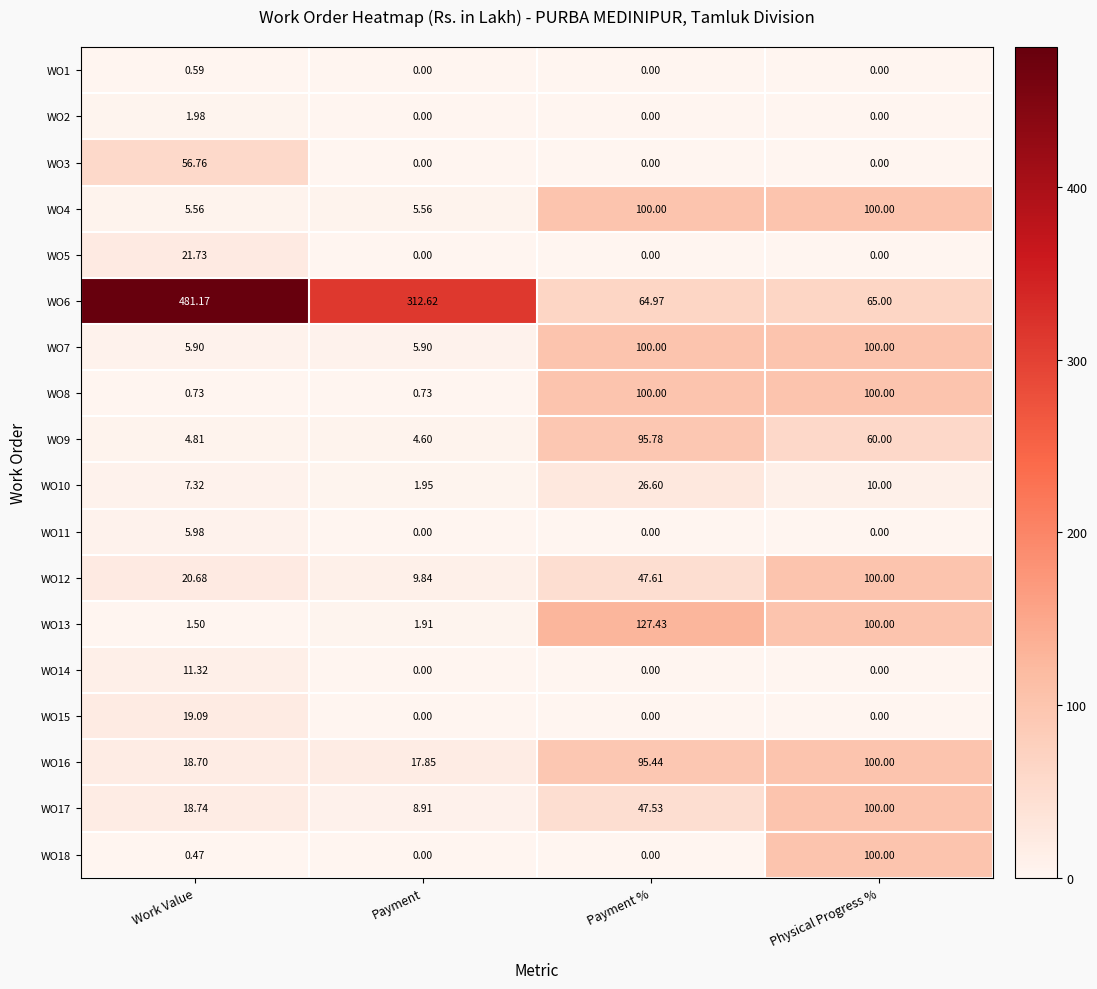

List the labels in order of WO9 value, largest first.

Payment %, Physical Progress %, Work Value, Payment